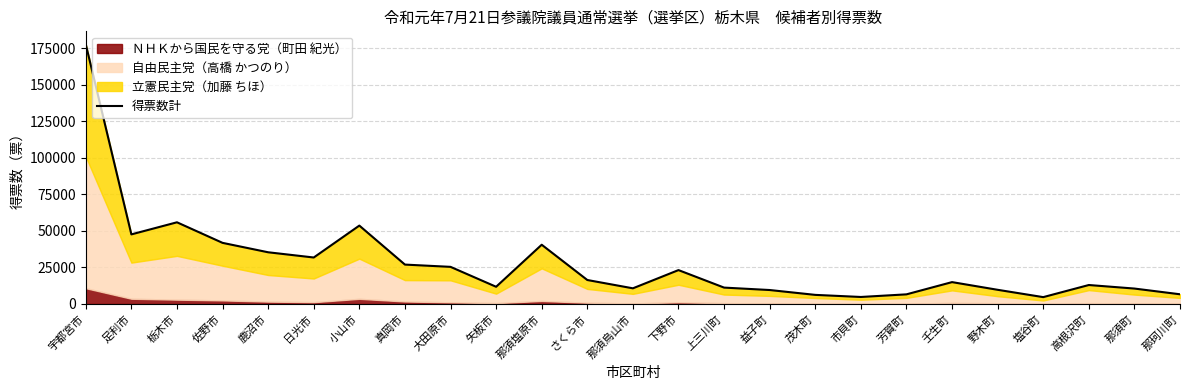

What is the label of the 17th point from the right?

大田原市